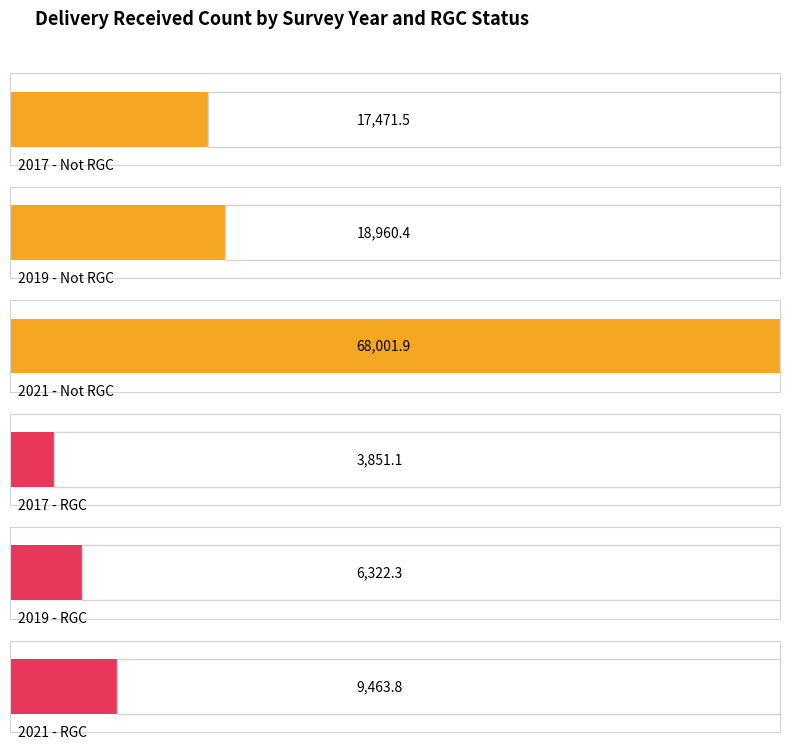

Are the bars grouped side by side (vs. stacked)?

Yes